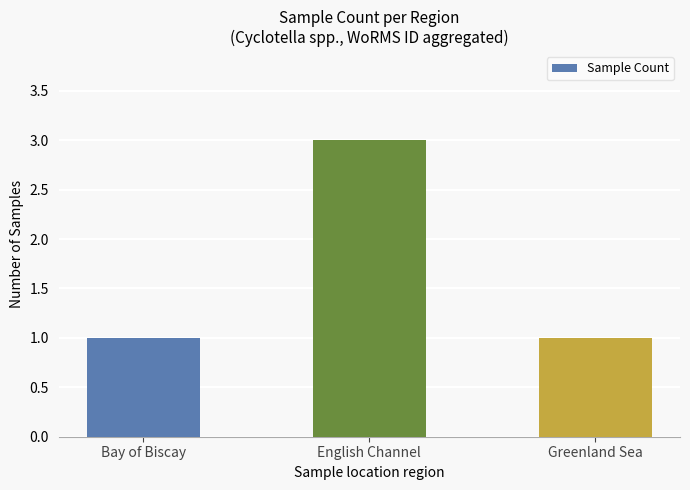

What position from the left is English Channel?

2